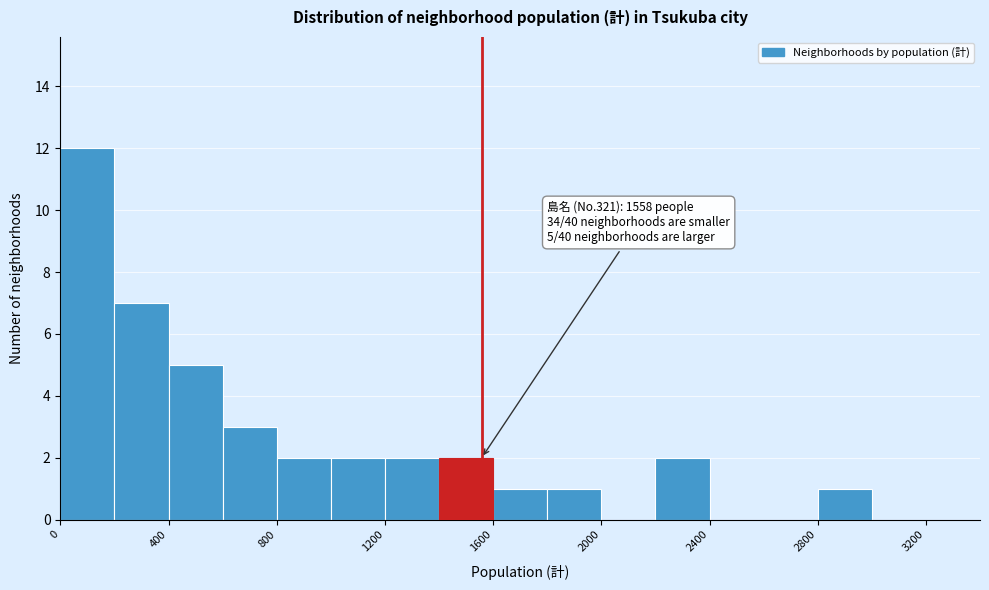

Which range on the x-axis has the tallest bar?

0 to 200